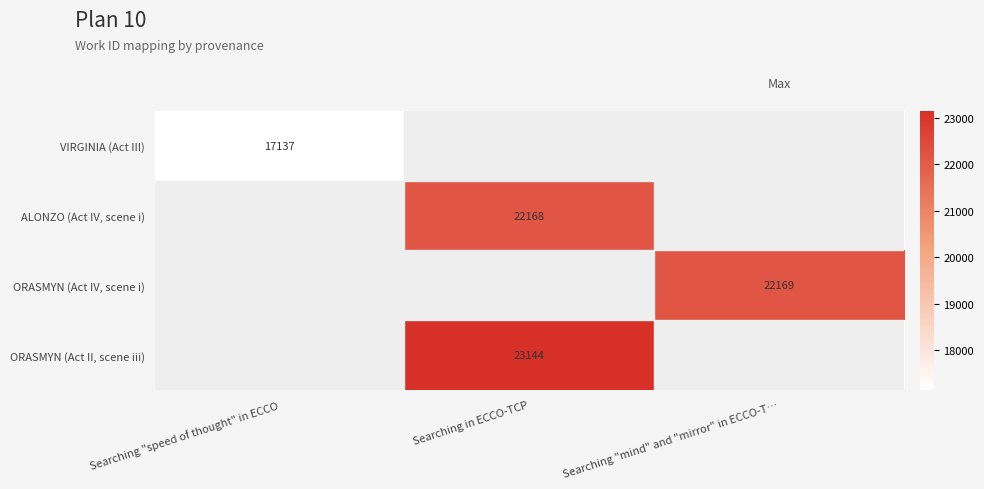

Is it true that ALONZO (Act IV, scene i) equals 11043 at Searching in ECCO-TCP?

False